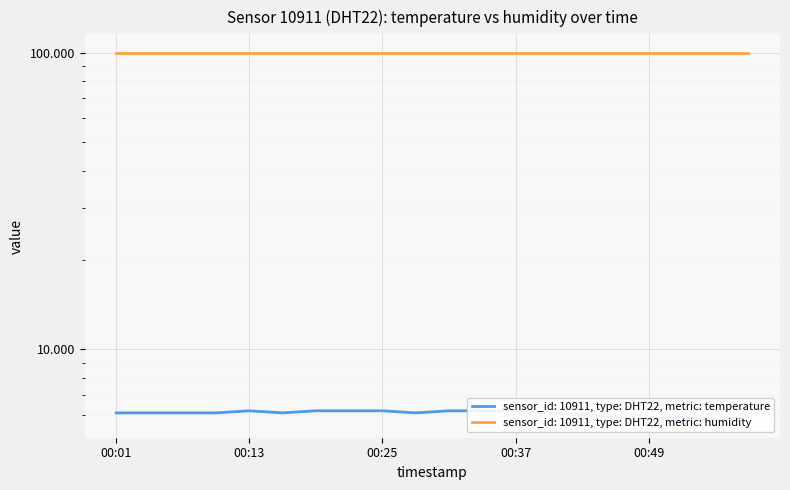

What is the change in value from 00:22 to 00:52?

-0.3